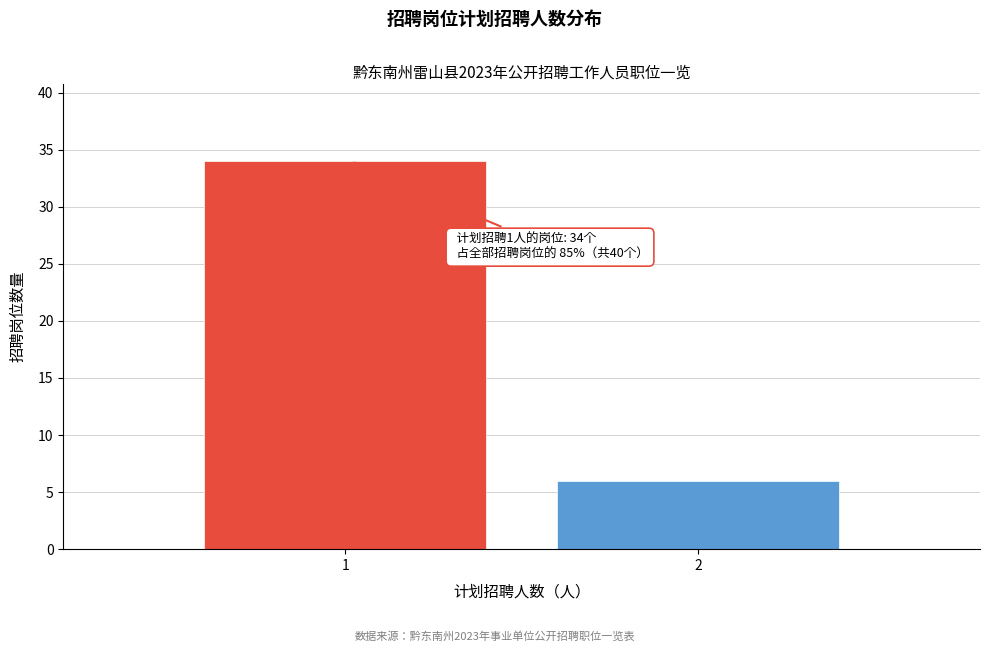

Reading left to right, list all the values displayed in this chart.

1=34	2=6